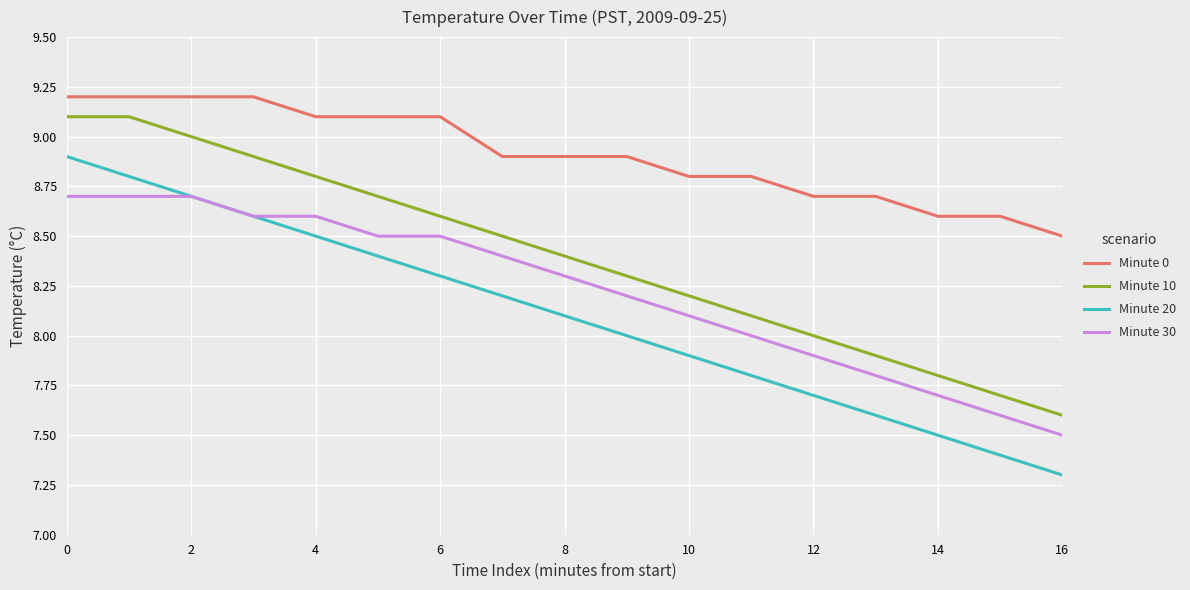

True or false: Minute 20 has more than 2 interior local peaks.

False